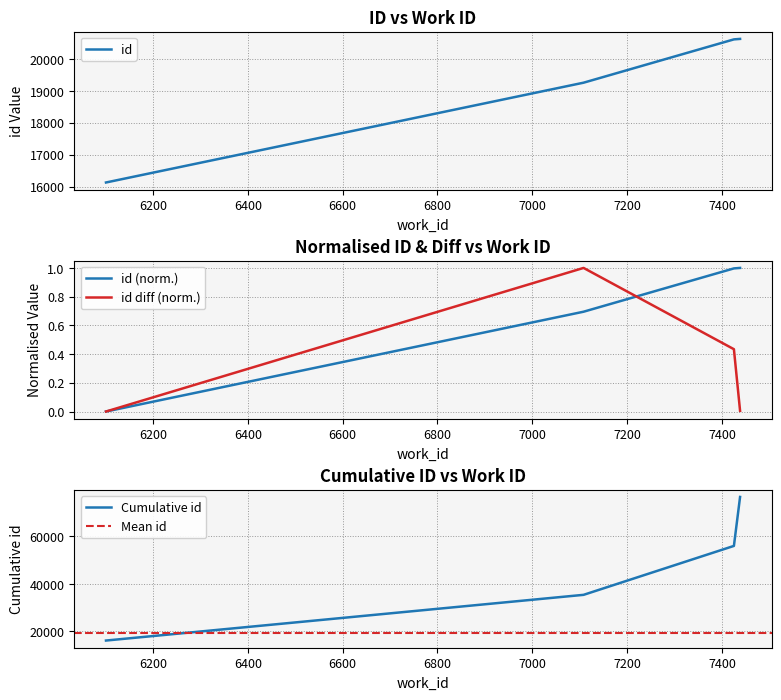

True or false: id has more than 1 points higher than both neighbors.

False